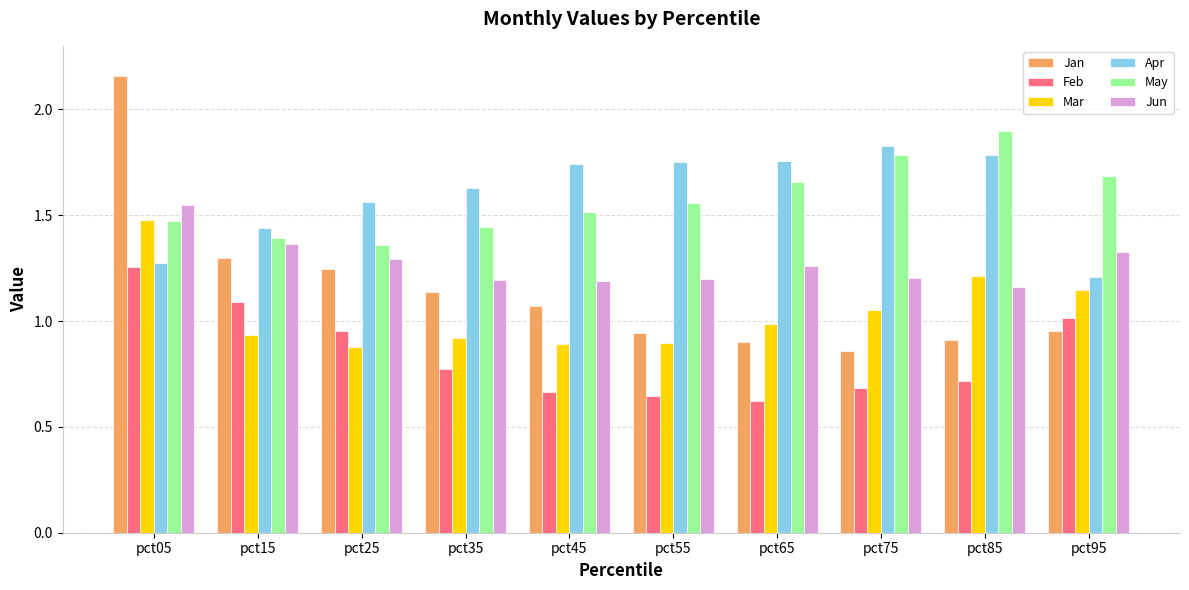

True or false: Mar has a value of 0.9 at pct15.

True